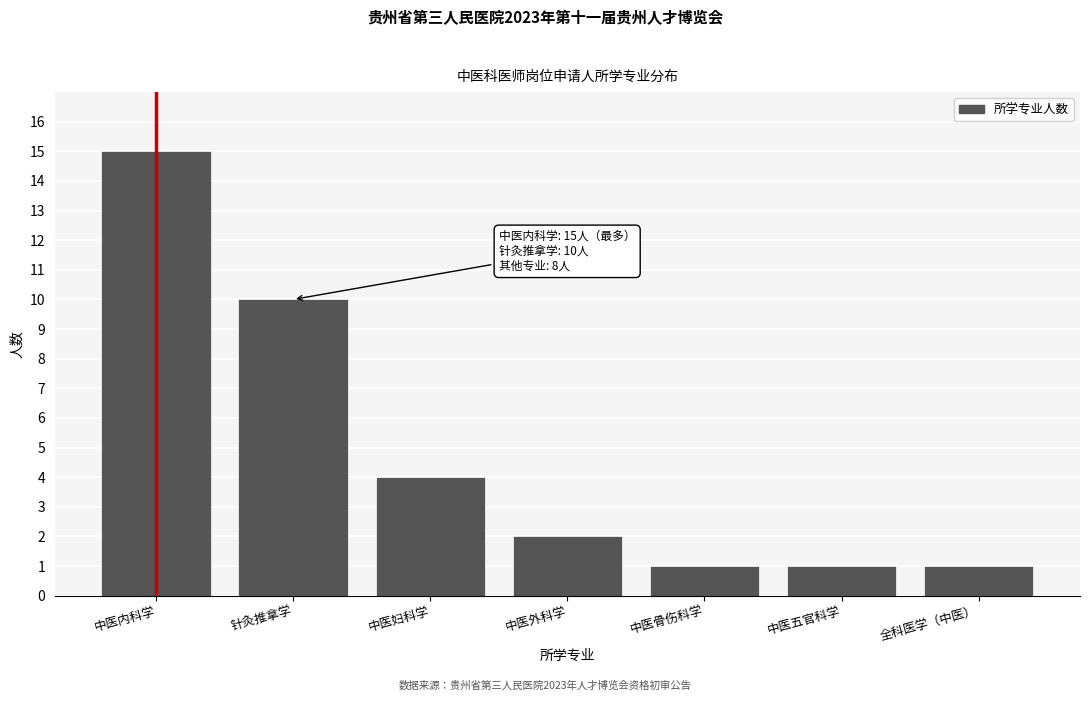

Reading left to right, what are all the values shown in this chart?

中医内科学=15	针灸推拿学=10	中医妇科学=4	中医外科学=2	中医骨伤科学=1	中医五官科学=1	全科医学（中医）=1